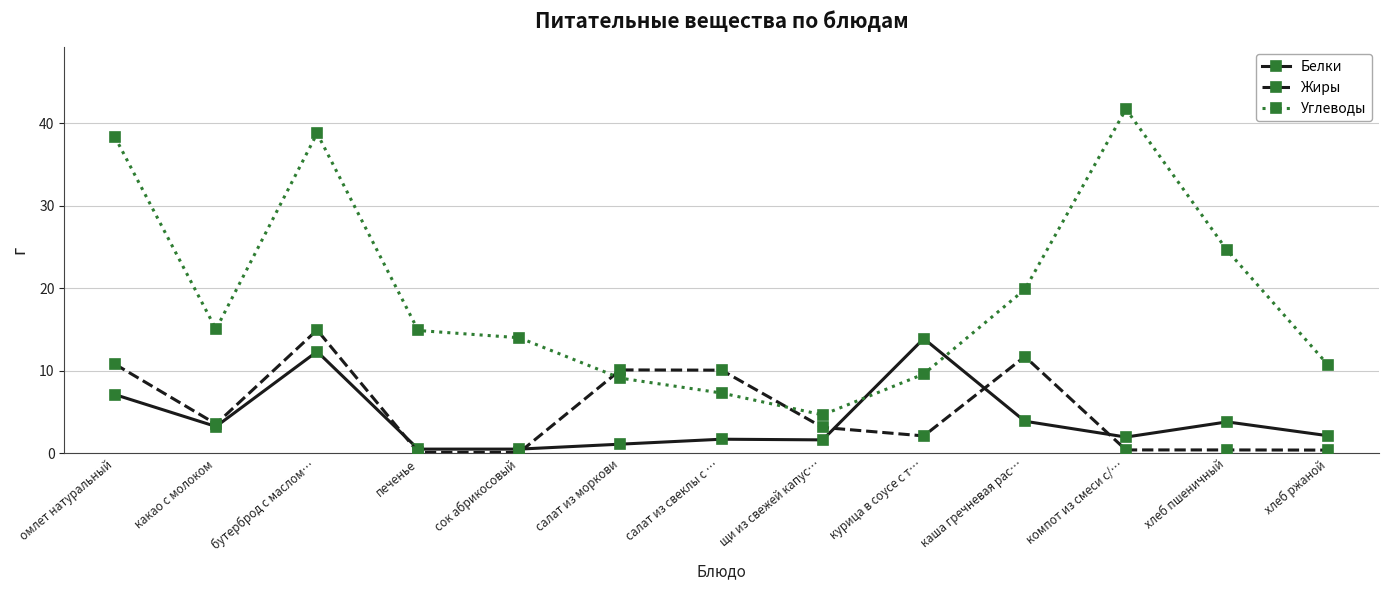

What is the value of the Белки point at the 11th from the left?

2.0